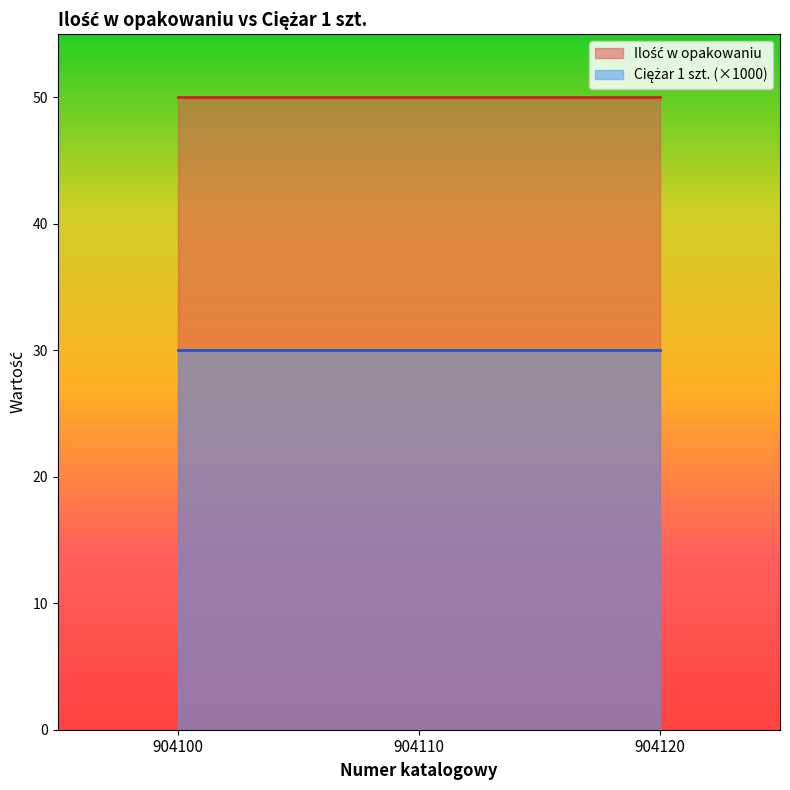

What is the value of the Ilość w opakowaniu point at the 1st from the left?

50.0